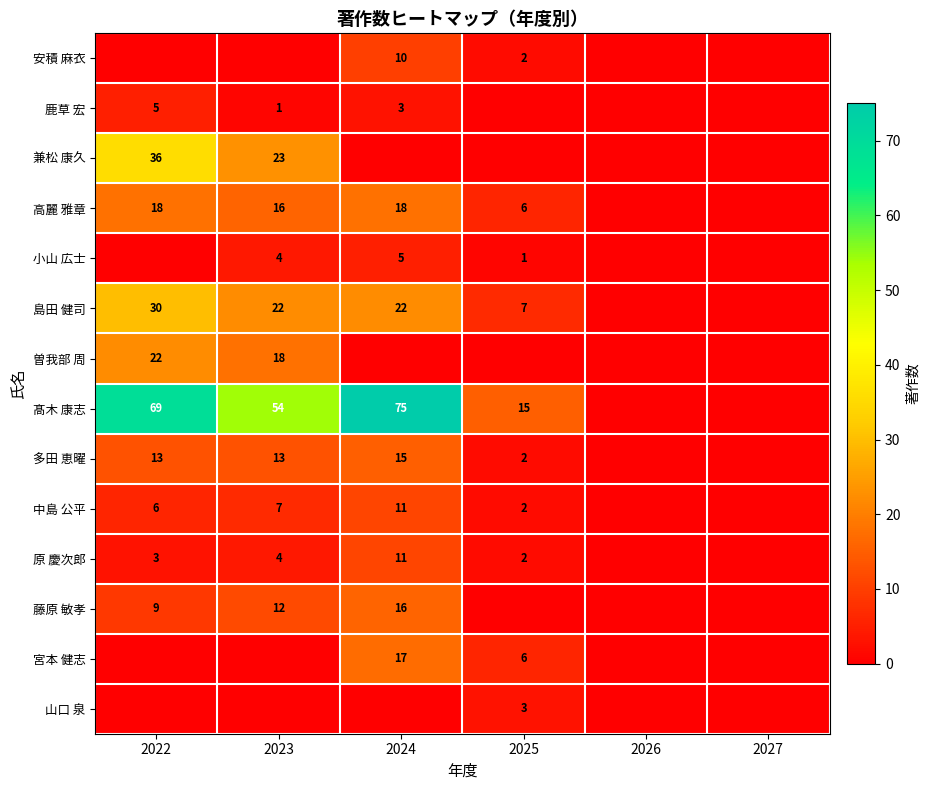

Is it true that 中島 公平 equals 11 at 2024?

True